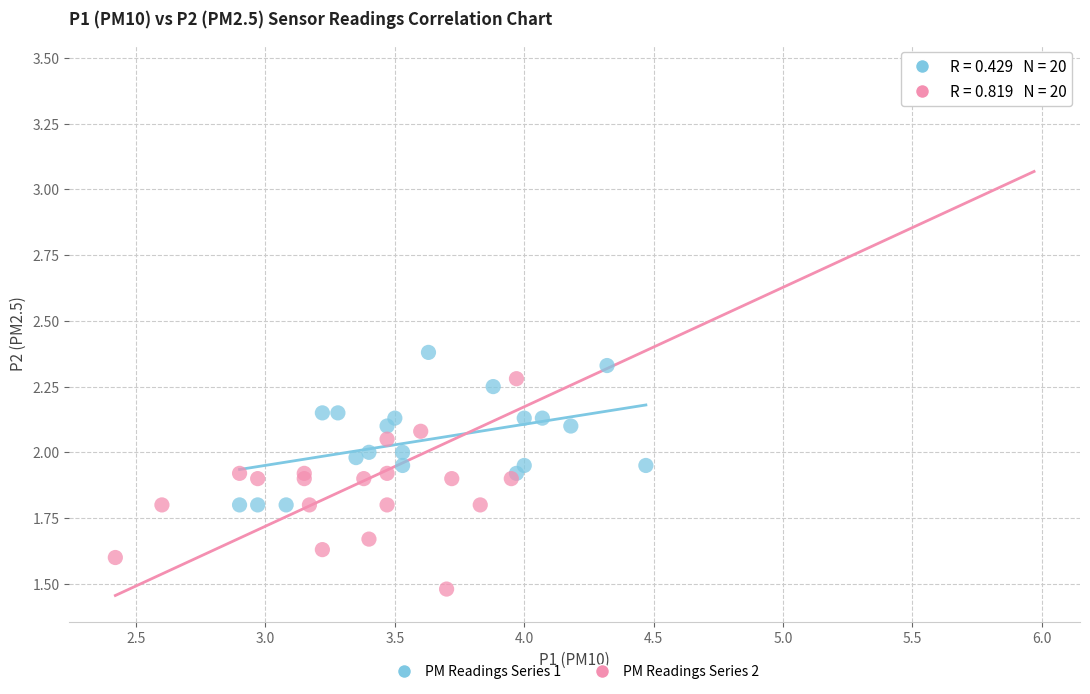

What are all the series names shown in the legend?

PM Readings Series 1, PM Readings Series 2